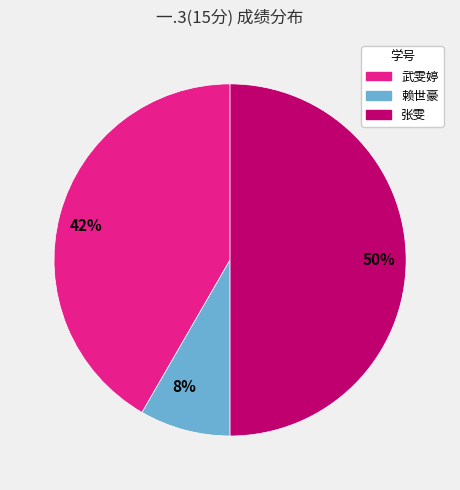

To the nearest percent, what is the combined percentage of 50% and 42%?

92%